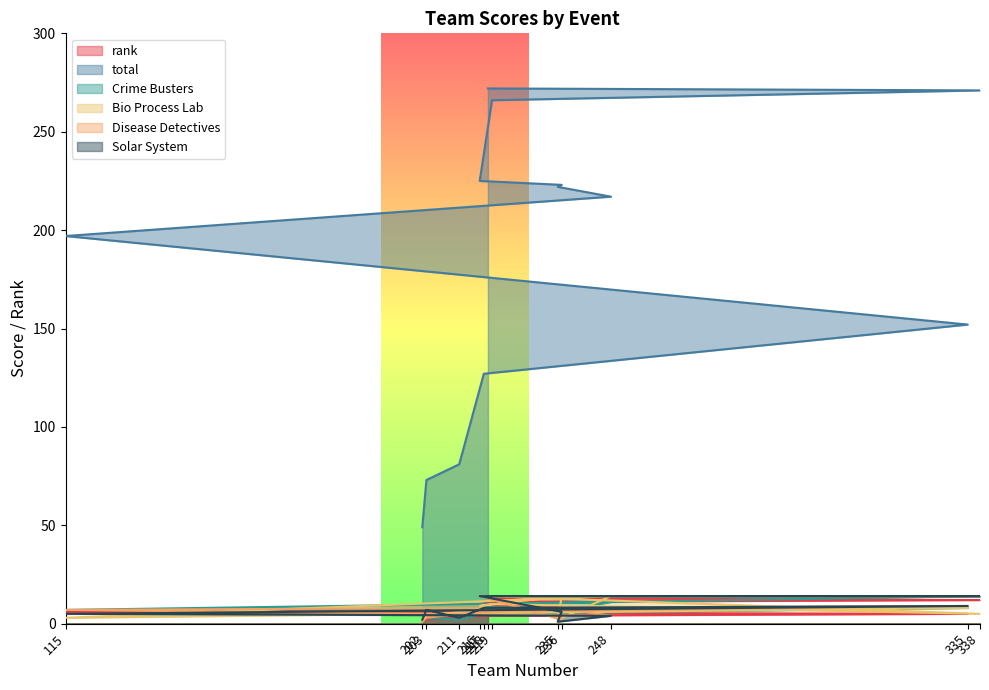

Reading right to left, what are all the values shown in this chart?

rank: 218=13	338=12	219=11	216=10	236=9	235=8	248=7	115=6	335=5	217=4	211=3	203=2	202=1
total: 218=272	338=271	219=266	216=225	236=223	235=222	248=217	115=197	335=152	217=127	211=81	203=73	202=49
Crime Busters: 218=14	338=14	219=10	216=9	236=4	235=6	248=11	115=7	335=8	217=5	211=2	203=3	202=1
Bio Process Lab: 218=14	338=5	219=10	216=9	236=14	235=2	248=14	115=3	335=8	217=7	211=6	203=4	202=1
Disease Detectives: 218=14	338=14	219=14	216=14	236=2	235=8	248=4	115=7	335=9	217=6	211=5	203=3	202=1
Solar System: 218=14	338=14	219=14	216=14	236=6	235=1	248=4	115=5	335=9	217=8	211=3	203=7	202=2